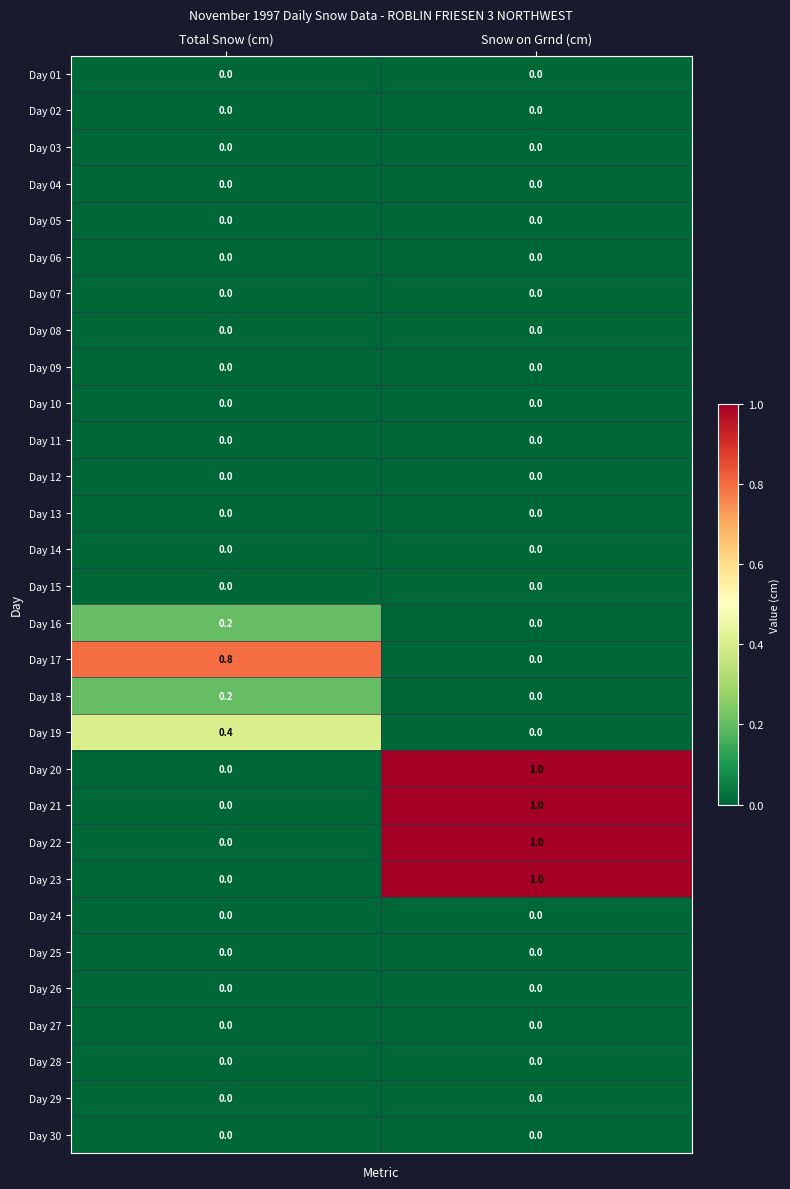

How many distinct data groups are displayed?

30